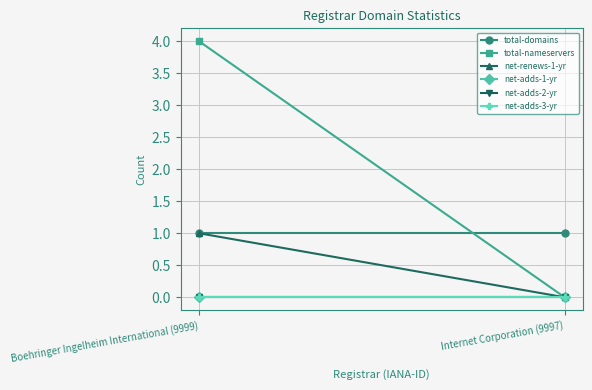

Reading right to left, what are all the values shown in this chart?

total-domains: 1	1
total-nameservers: 0	4
net-renews-1-yr: 0	1
net-adds-1-yr: 0	0
net-adds-2-yr: 0	0
net-adds-3-yr: 0	0